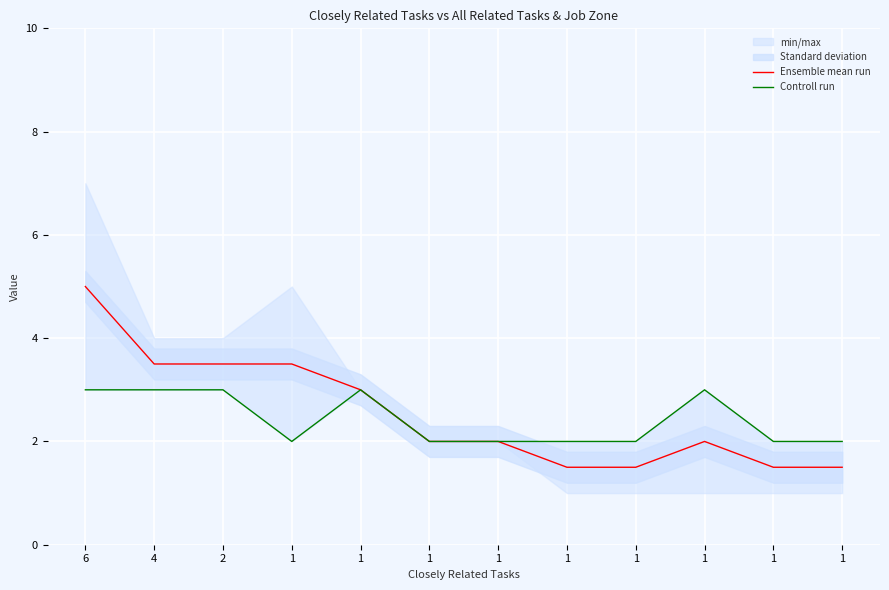

Rank the series at 4 from lowest to highest value.

Controll run, Ensemble mean run